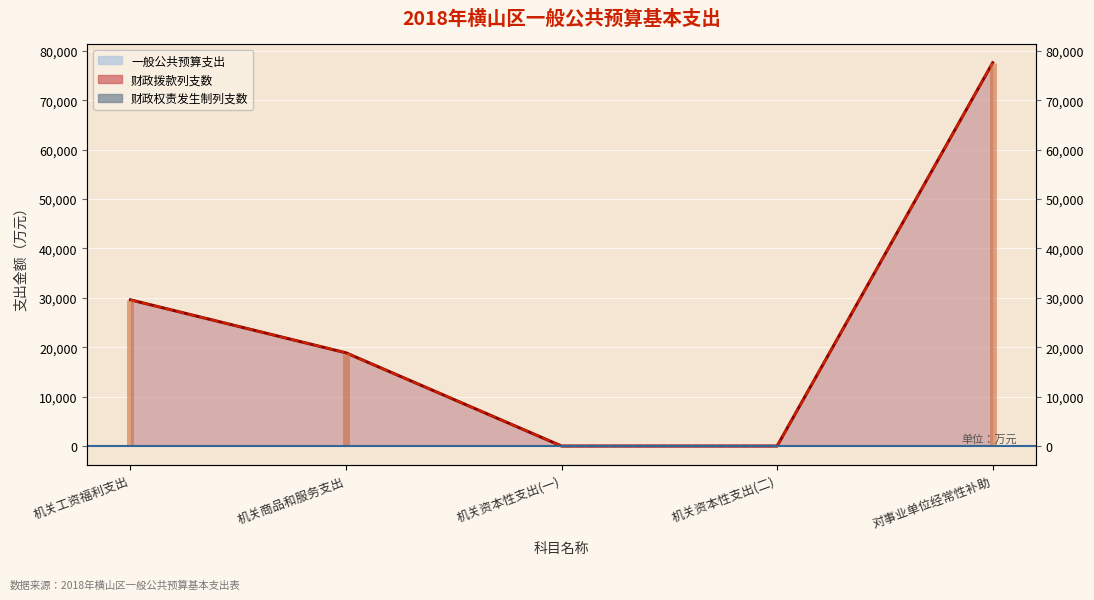

Which series has the largest total across all categories?

一般公共预算支出